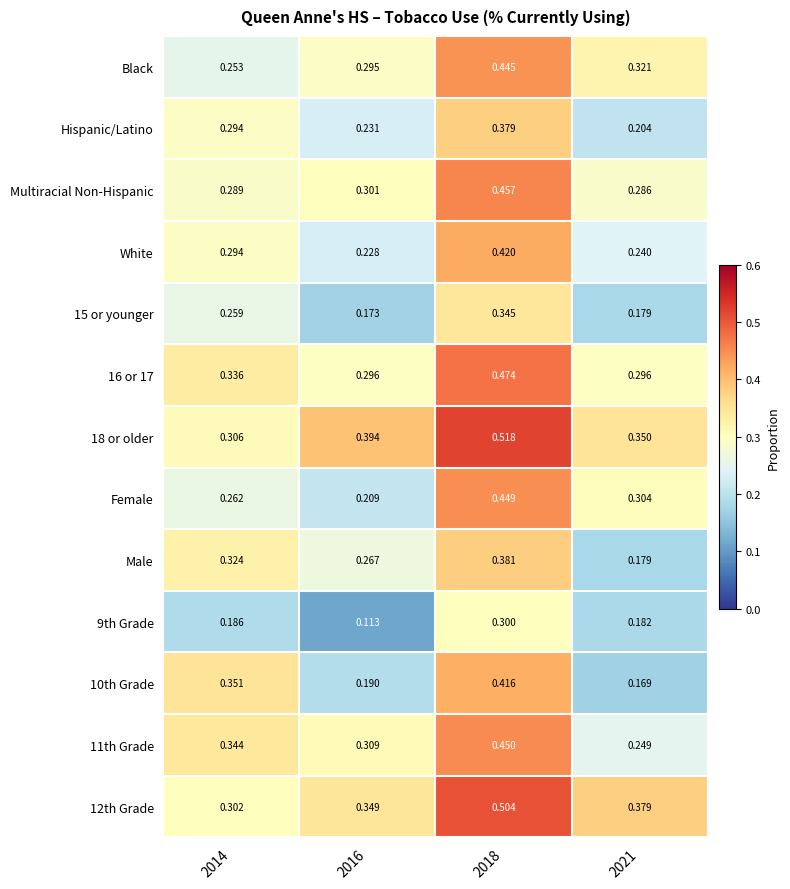

Is the value of 18 or older at 2016 greater than the value of 12th Grade at 2021?

Yes